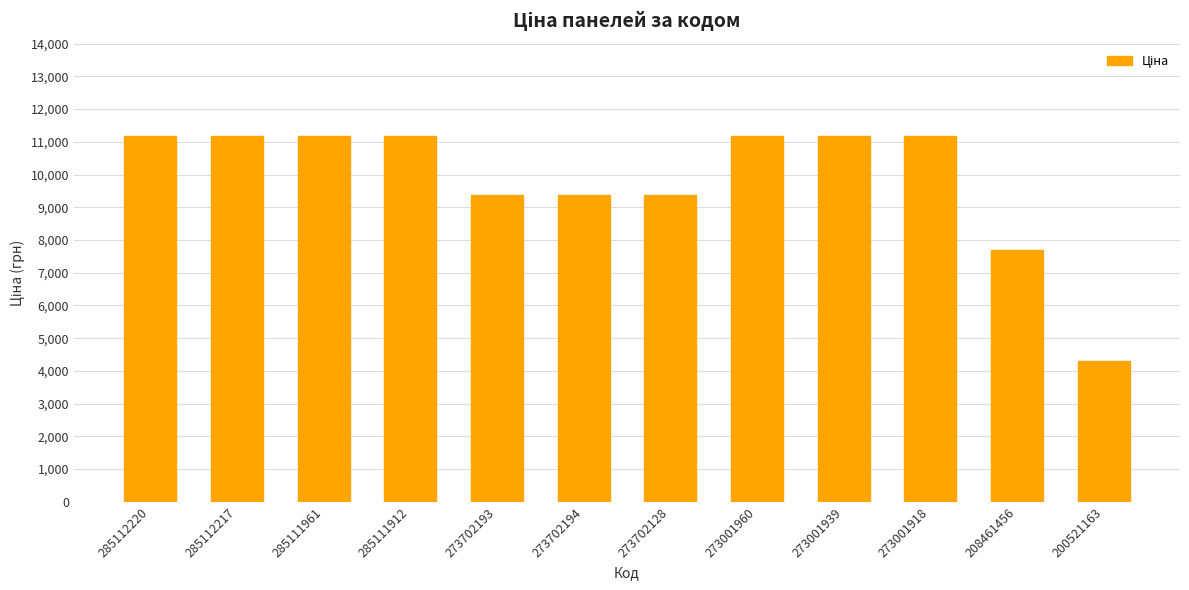

At which label is the value closest to 7741?

208461456